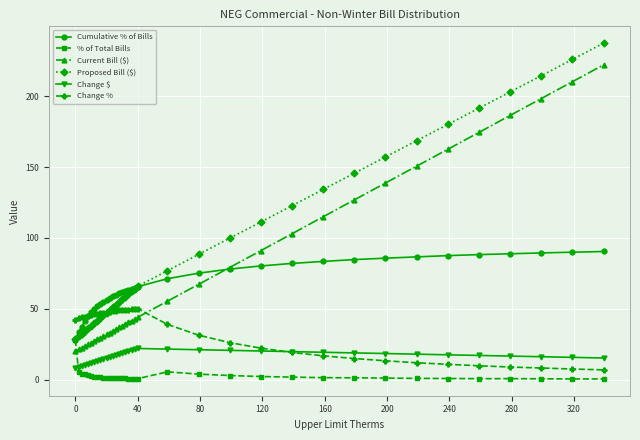

True or false: Current Bill ($) and Change $ intersect in this chart.

False